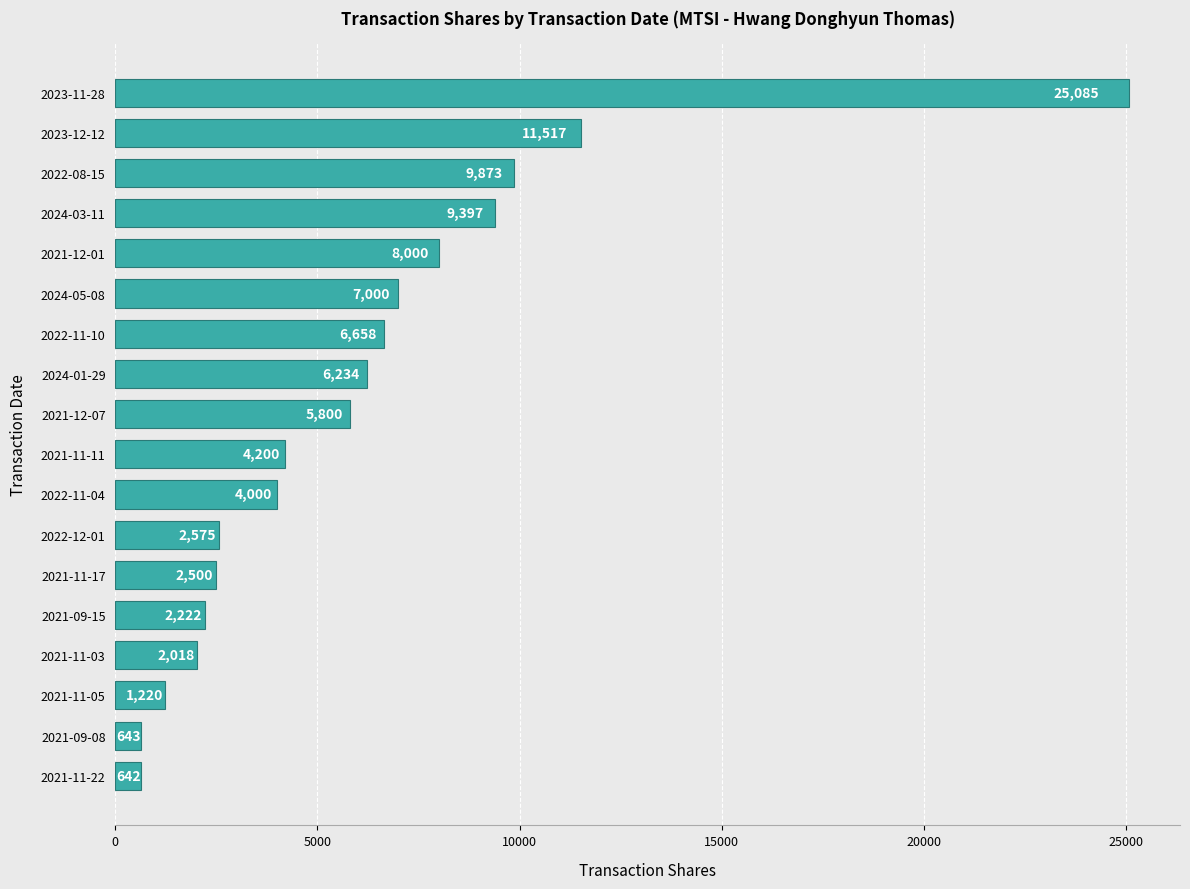

What is the approximate value at 2023-11-28?

25085